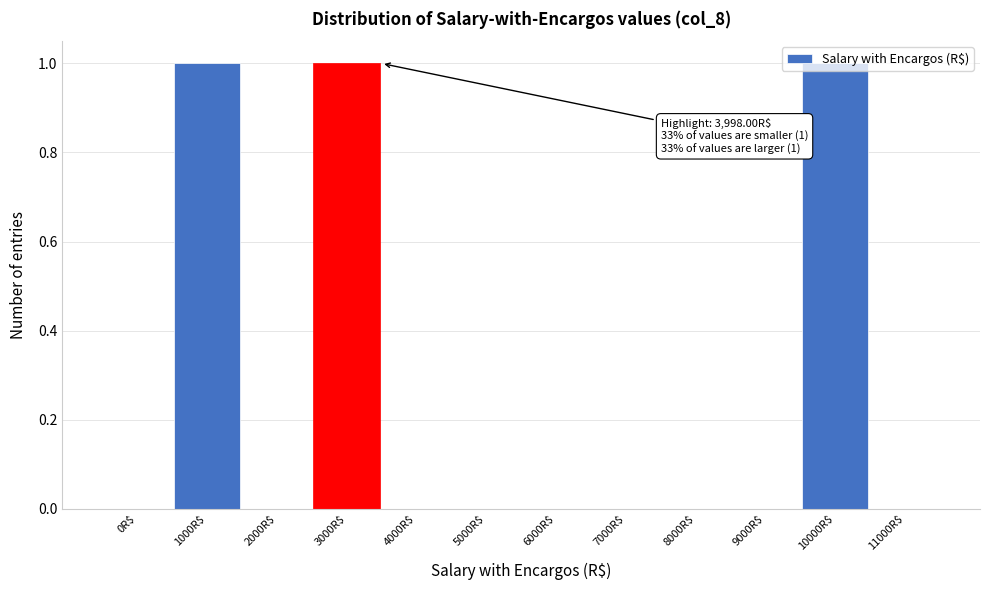

Is it true that the value at 3000R$ is 1?

True